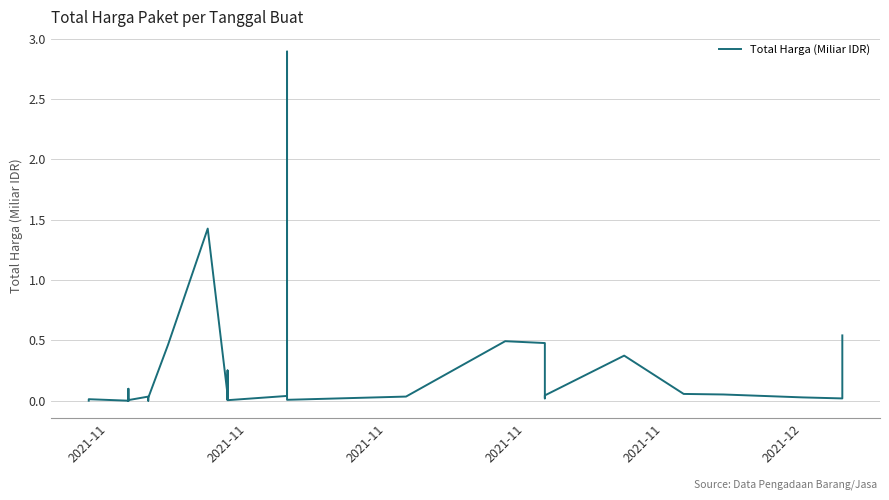

How many interior local valleys (lower than both neighbors) does the data have?

10